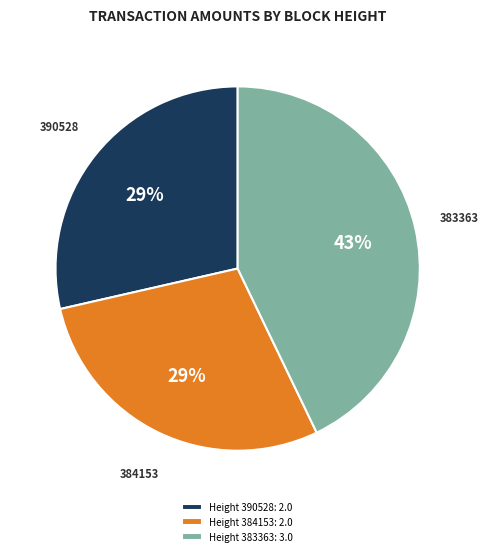

Is there a majority slice in this chart?

No